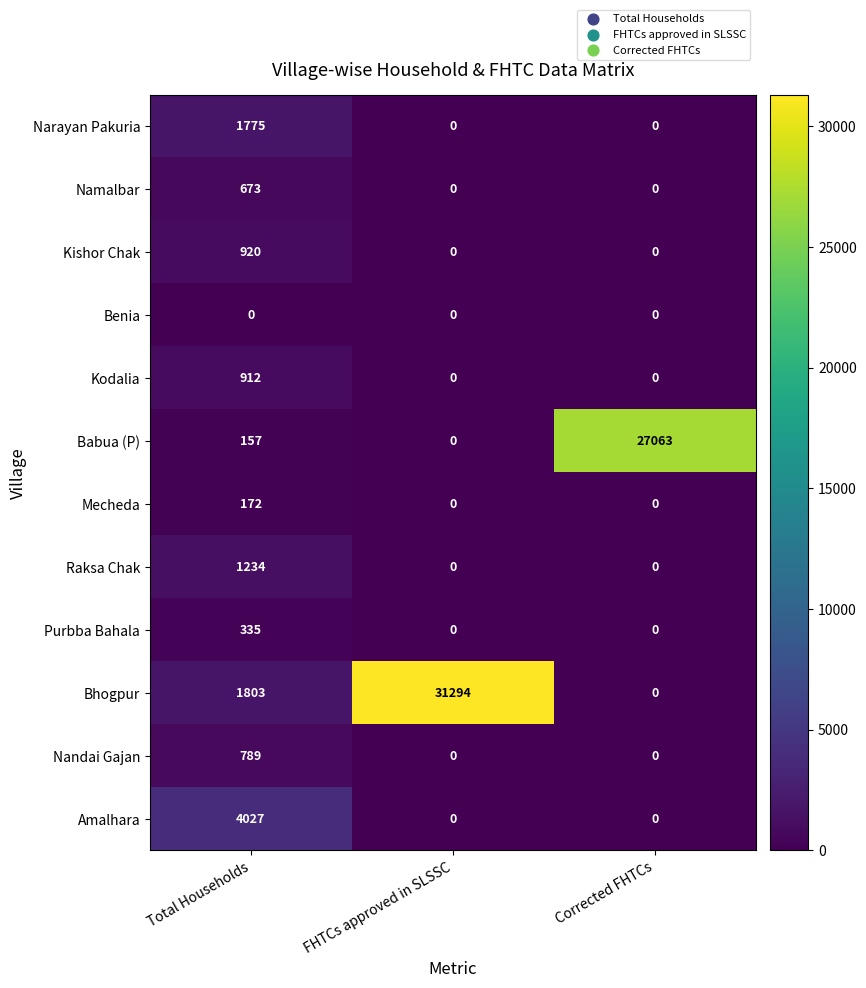

What is the difference between the highest and lowest values at Total Households?

4027